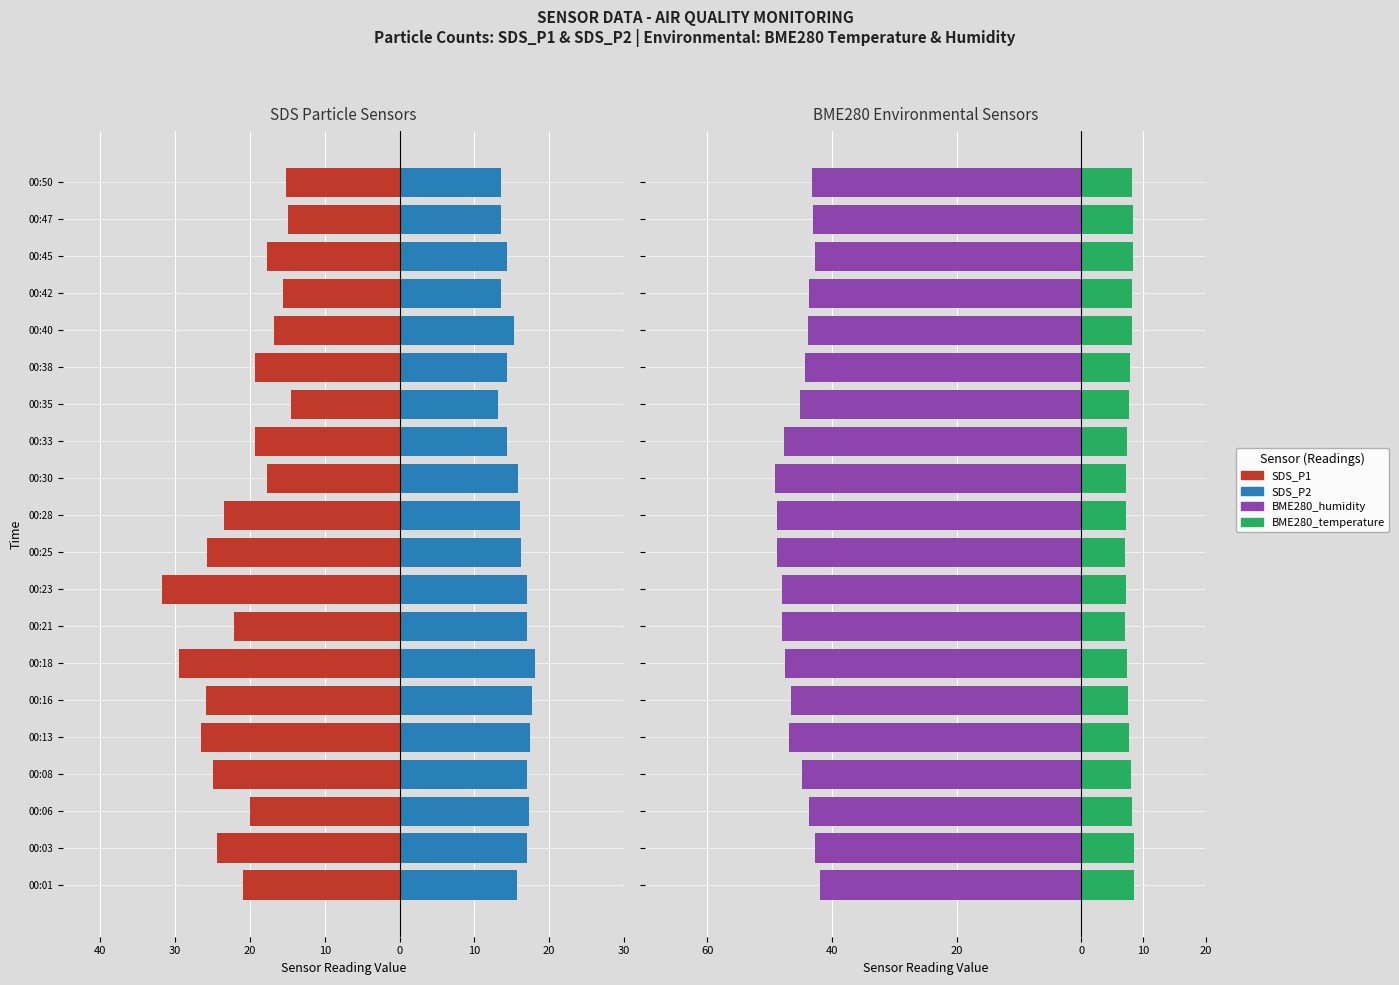

Rank the series at 00:18 from highest to lowest value.

SDS_P2, BME280_temperature, SDS_P1, BME280_humidity